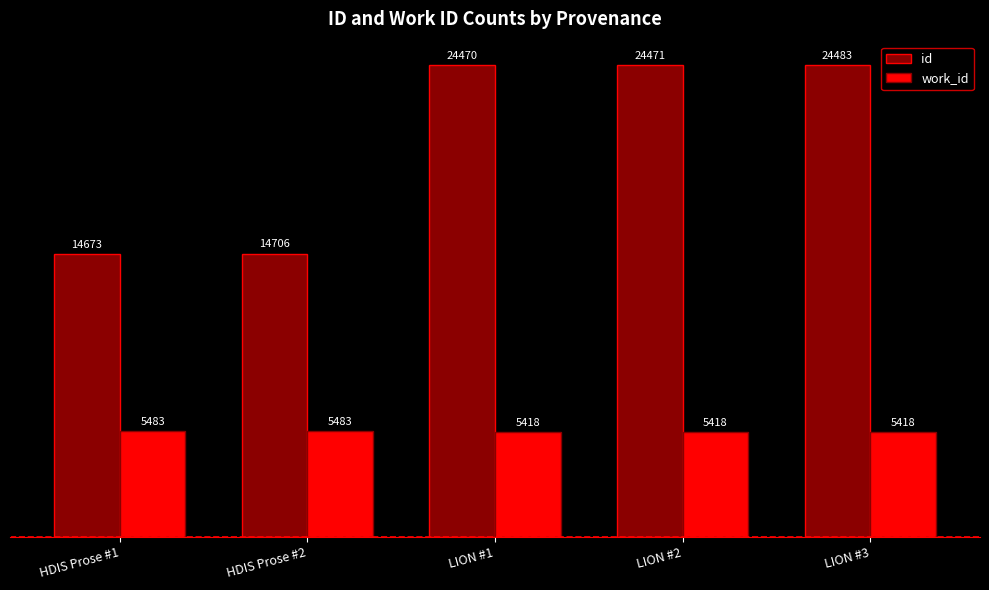

The id series shows 14673 at HDIS Prose #1. True or false?

True